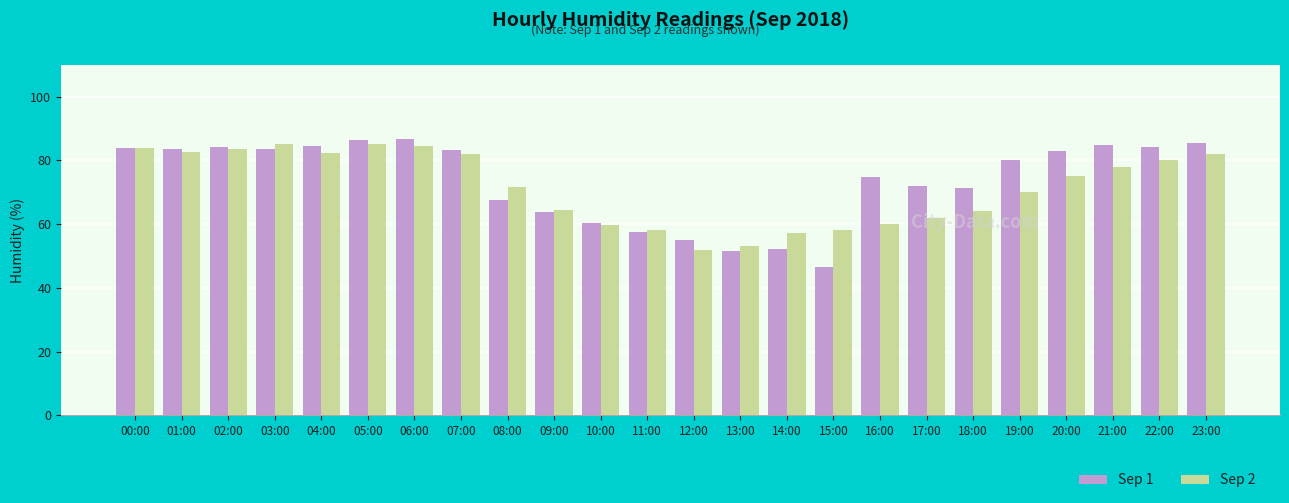

List the series in order of their overall mean, highest first.

Sep 1, Sep 2